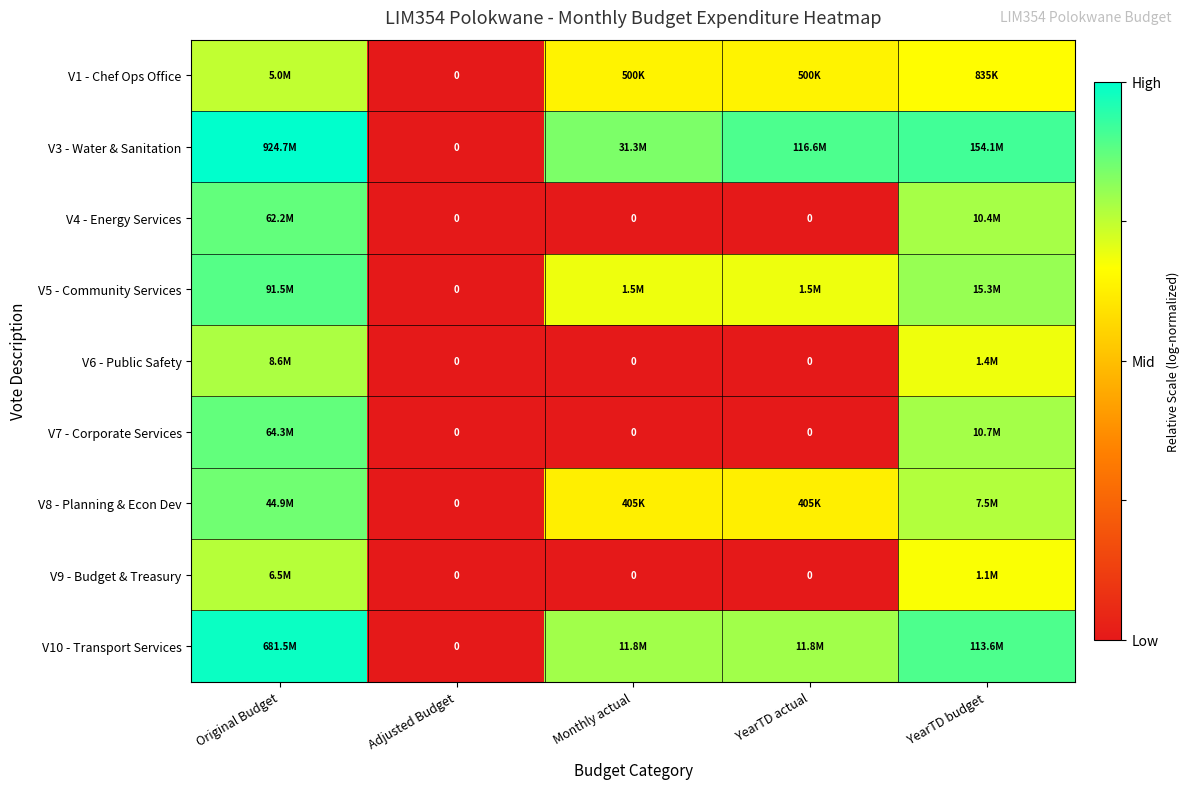

Rank the series by their maximum value, from highest to lowest.

V3 - Water & Sanitation, V10 - Transport Services, V5 - Community Services, V7 - Corporate Services, V4 - Energy Services, V8 - Planning & Econ Dev, V6 - Public Safety, V9 - Budget & Treasury, V1 - Chef Ops Office